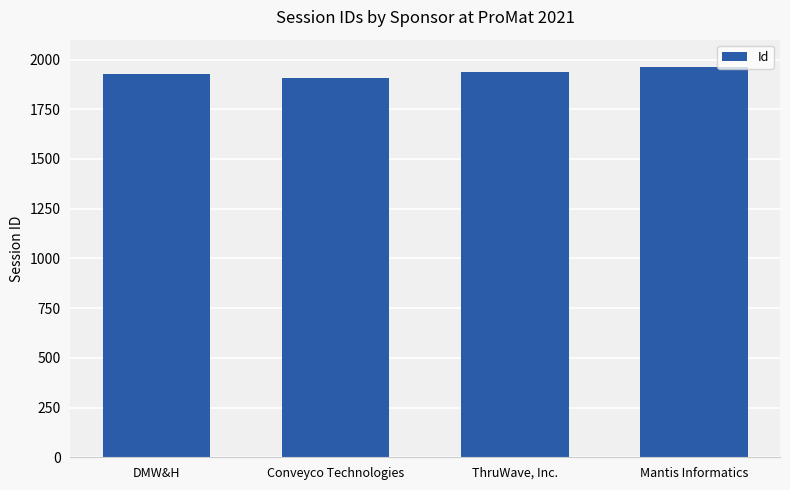

List the labels in order of value, smallest first.

Conveyco Technologies, DMW&H, ThruWave, Inc., Mantis Informatics